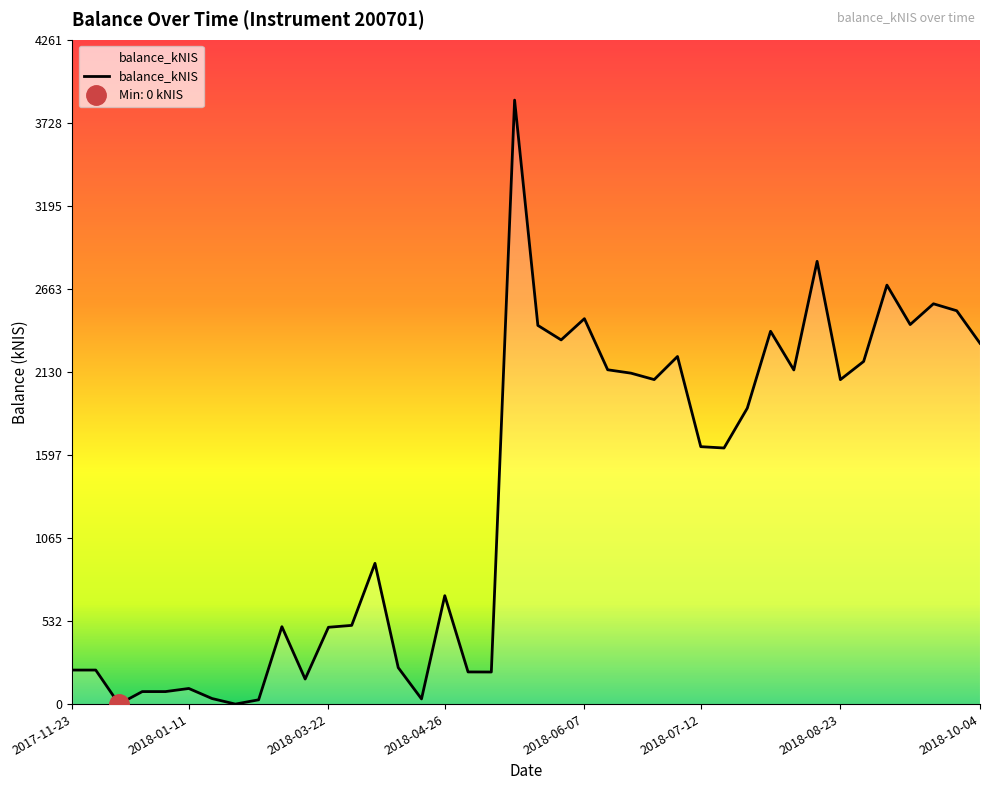

How many positive values are there?

38